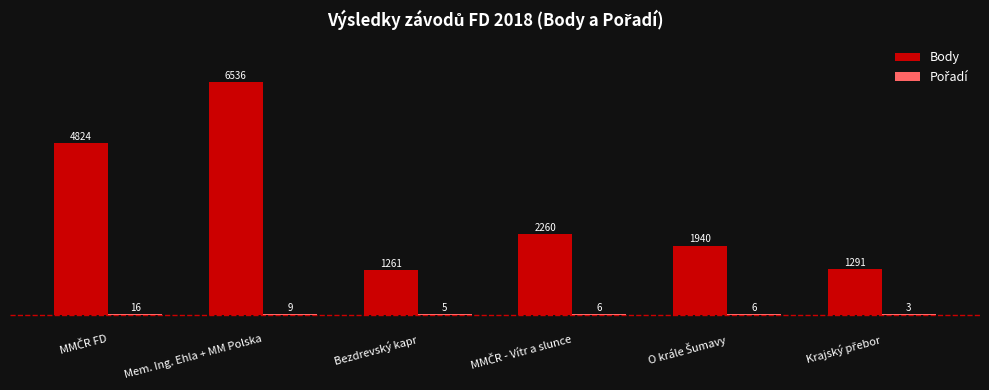

Read the Body value at Mem. Ing. Ehla + MM Polska.

6536